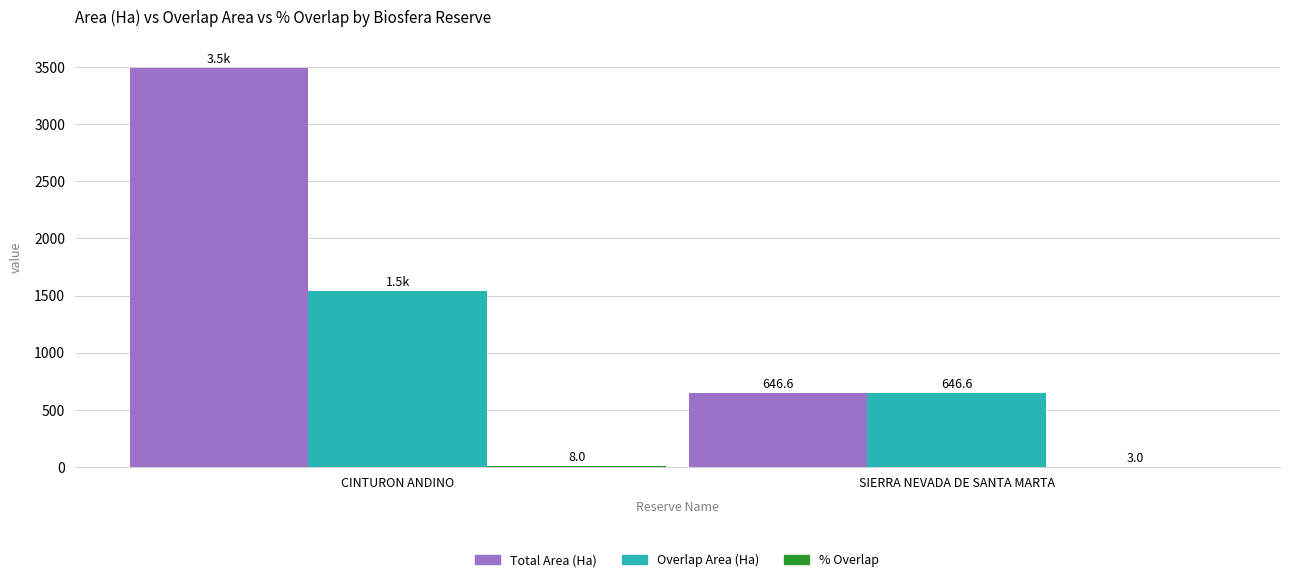

At which label does Overlap Area (Ha) first exceed 1537?

CINTURON ANDINO